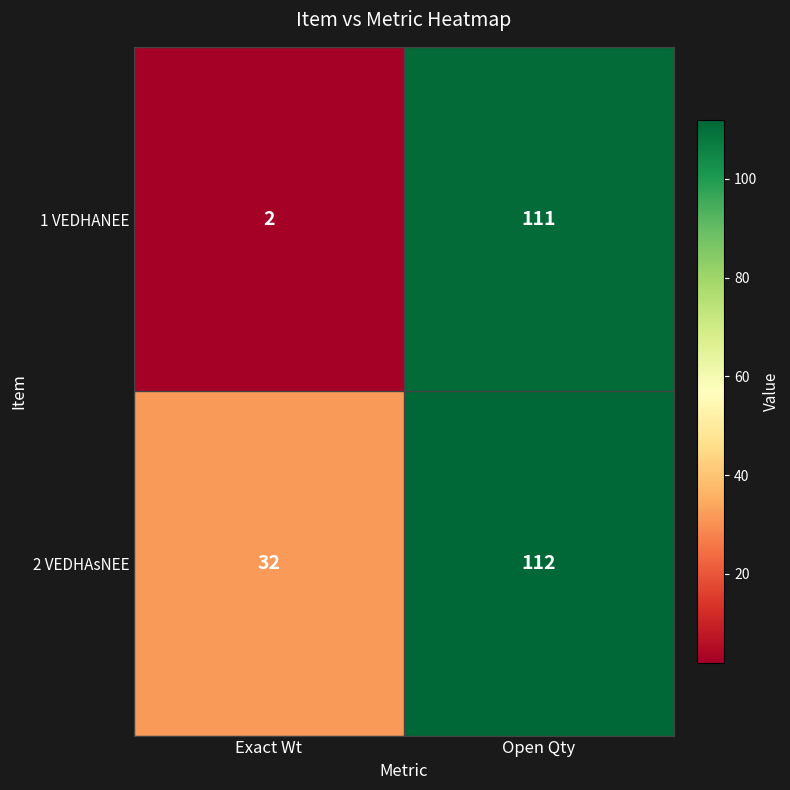

How many data points does each series have?

2